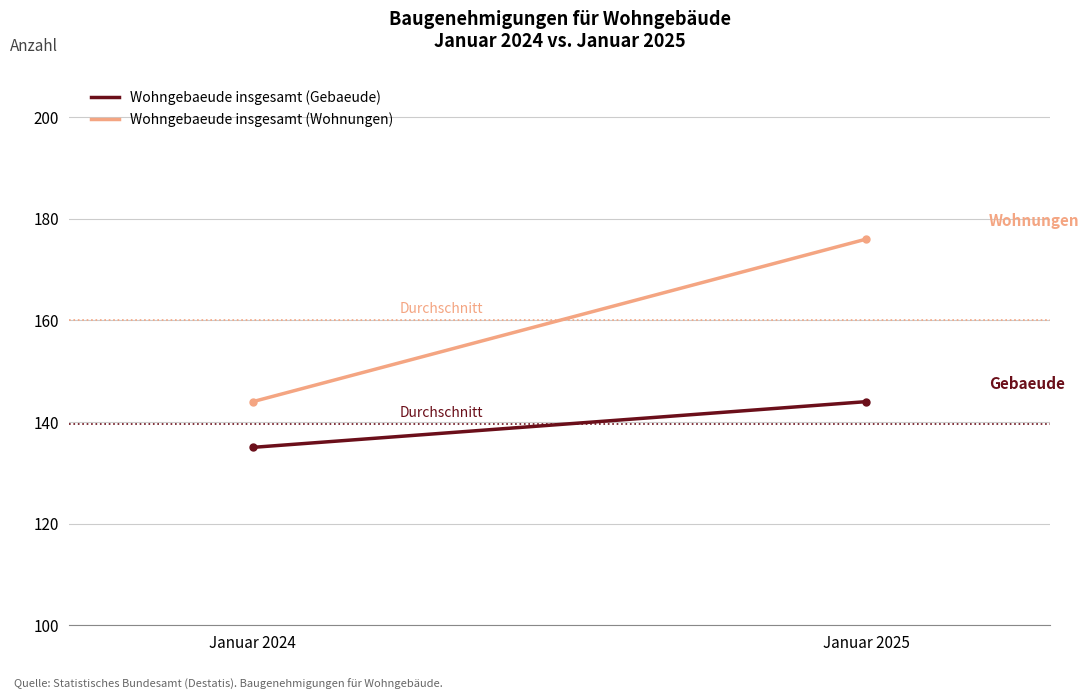

Reading right to left, extract all data points from this chart.

Wohngebaeude insgesamt (Gebaeude): Januar 2025=144	Januar 2024=135
Wohngebaeude insgesamt (Wohnungen): Januar 2025=176	Januar 2024=144